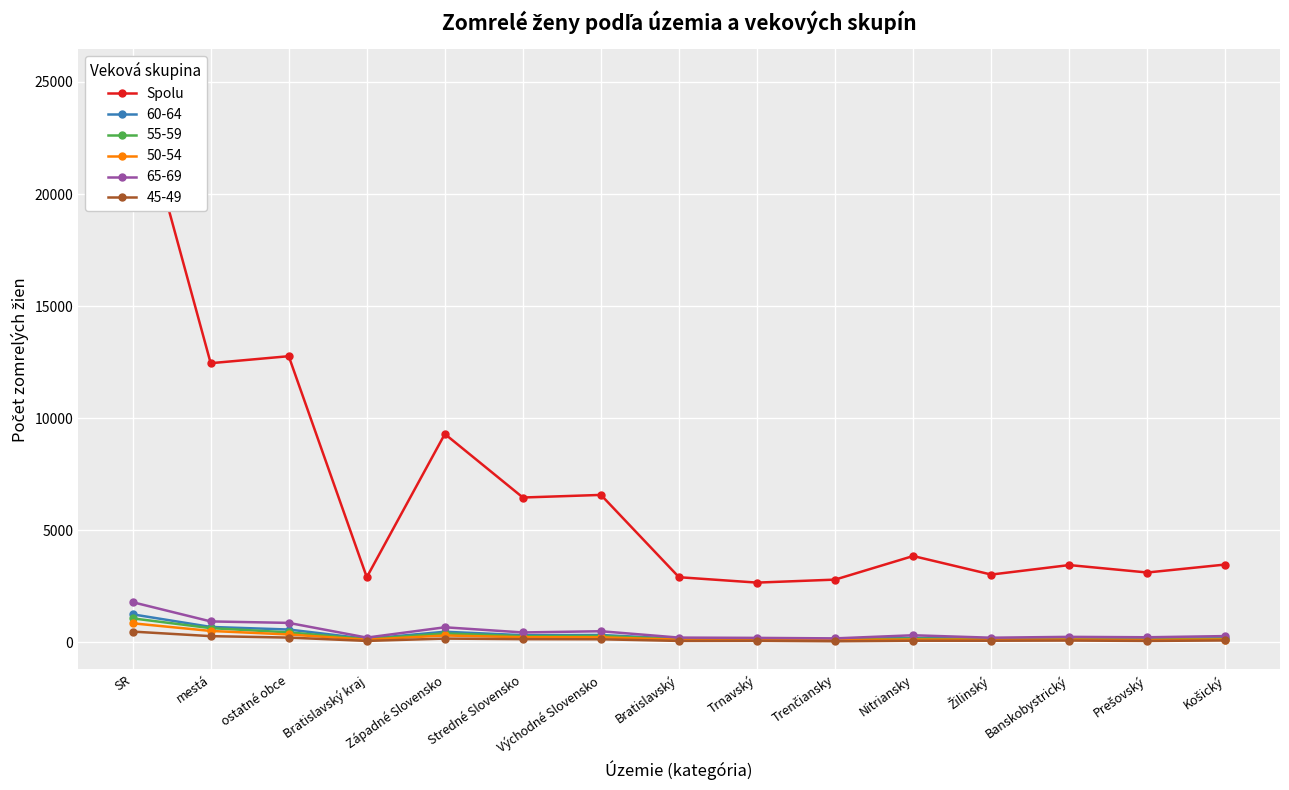

How many data points in 50-54 are less than 115?

7